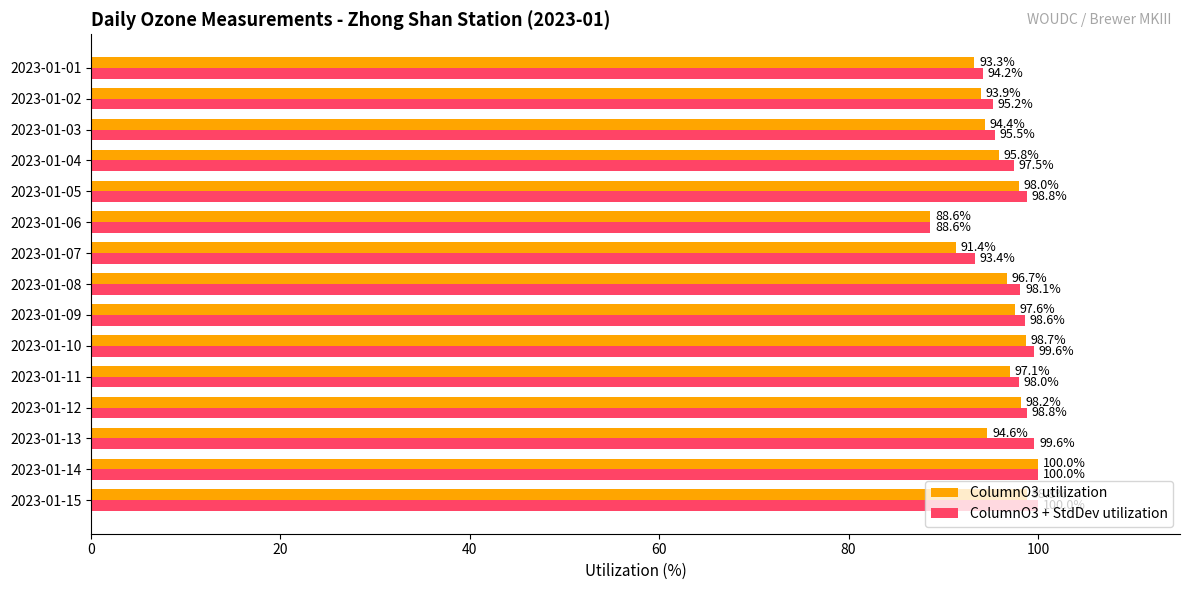

What is the total value across all series at 2023-01-05?

196.8